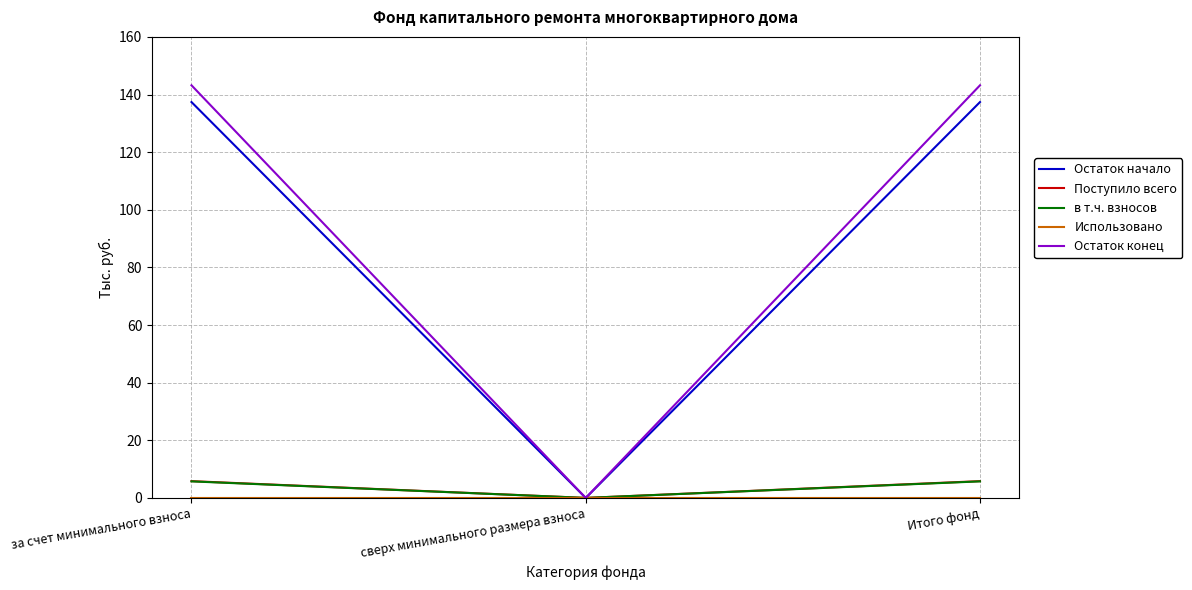

Is the value of Остаток конец at за счет минимального взноса greater than the value of в т.ч. взносов at сверх минимального размера взноса?

Yes